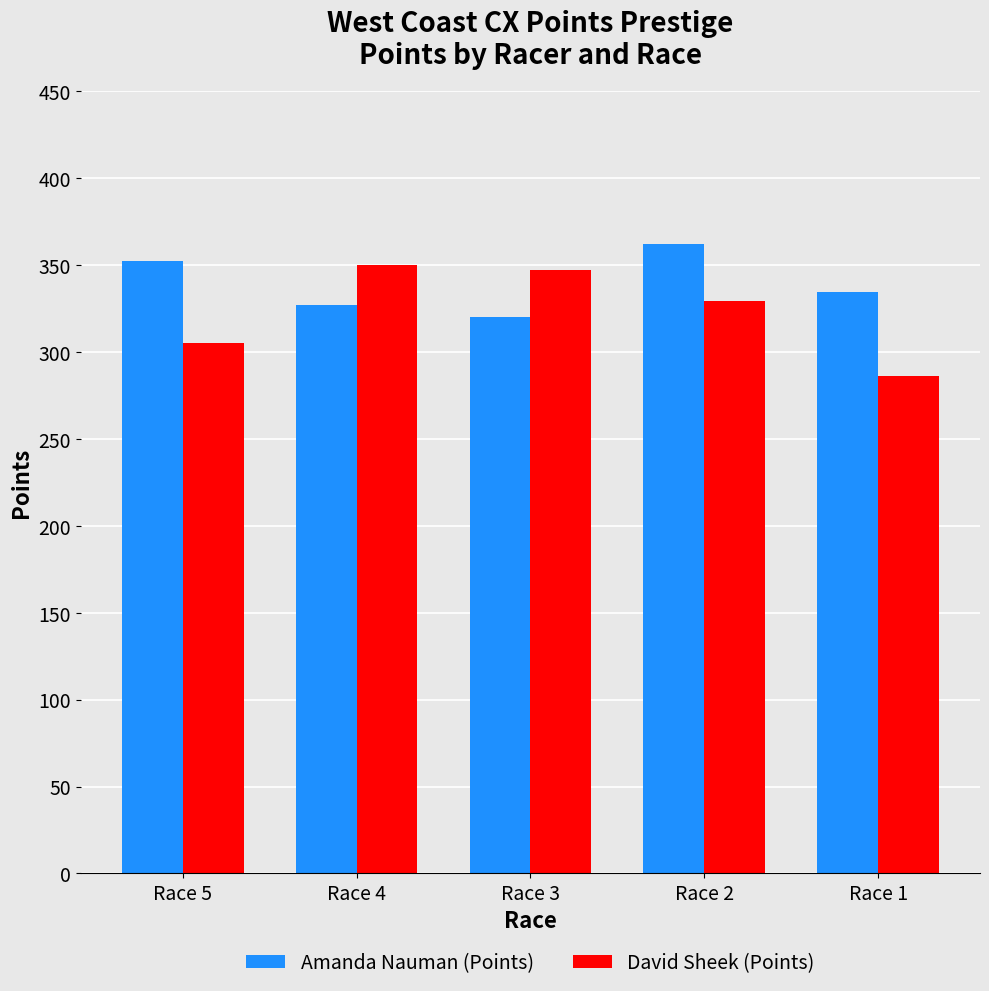

The Amanda Nauman (Points) series shows 362.0 at Race 2. True or false?

True